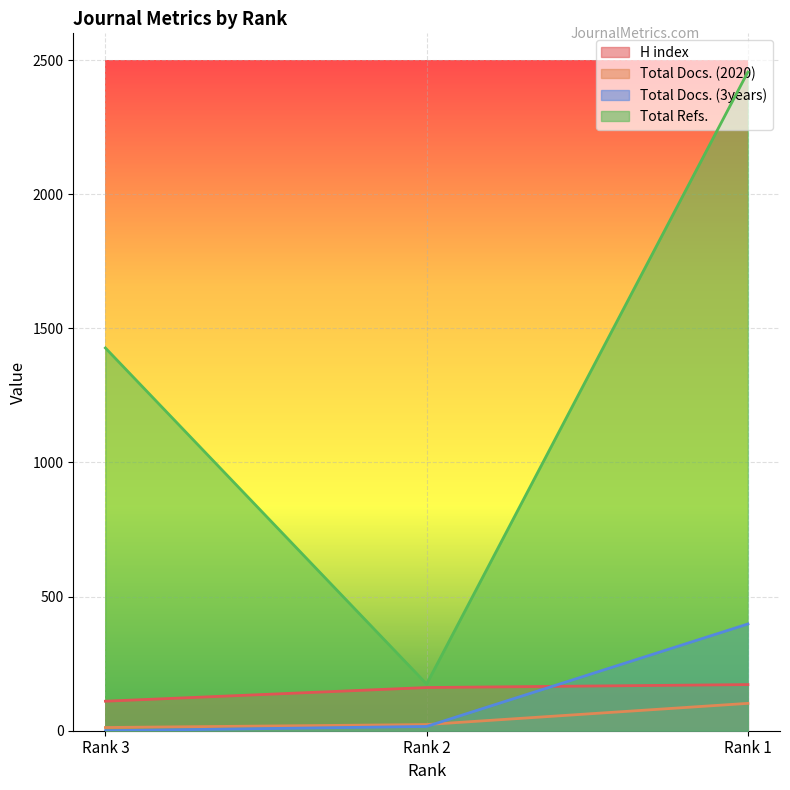

Which series has the largest range (max minus min)?

Total Refs.